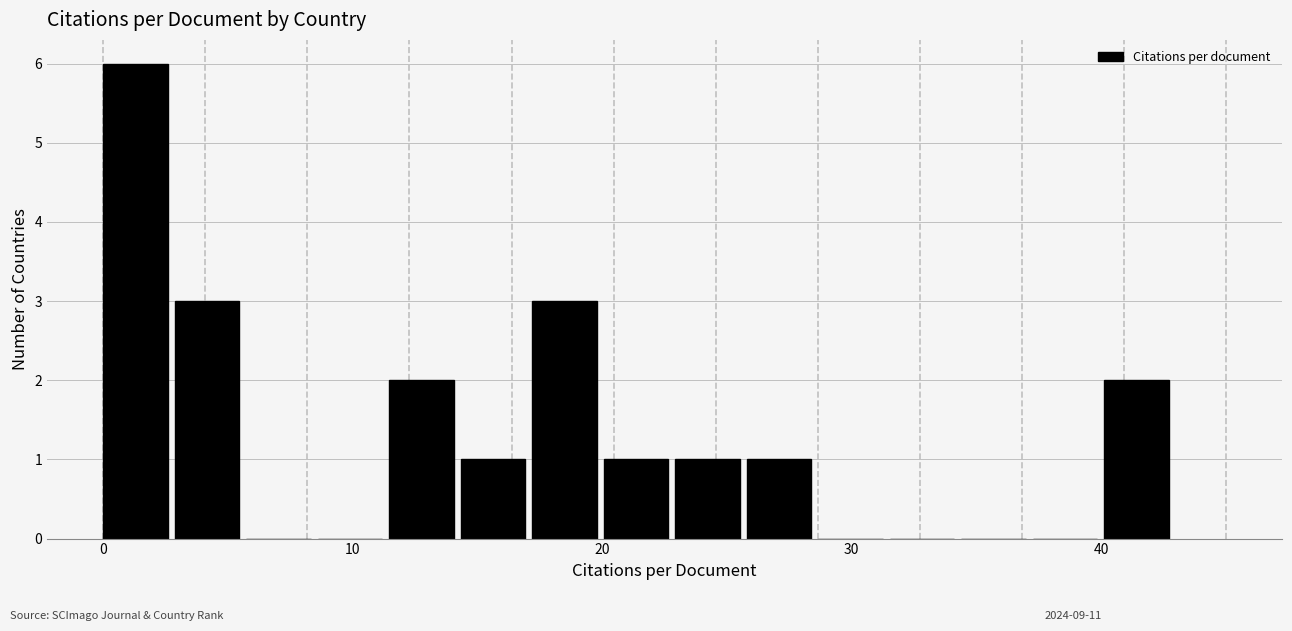

Around what value on the x-axis is the tallest bar? Give the approximate position of its centre, as read against the axis.

1